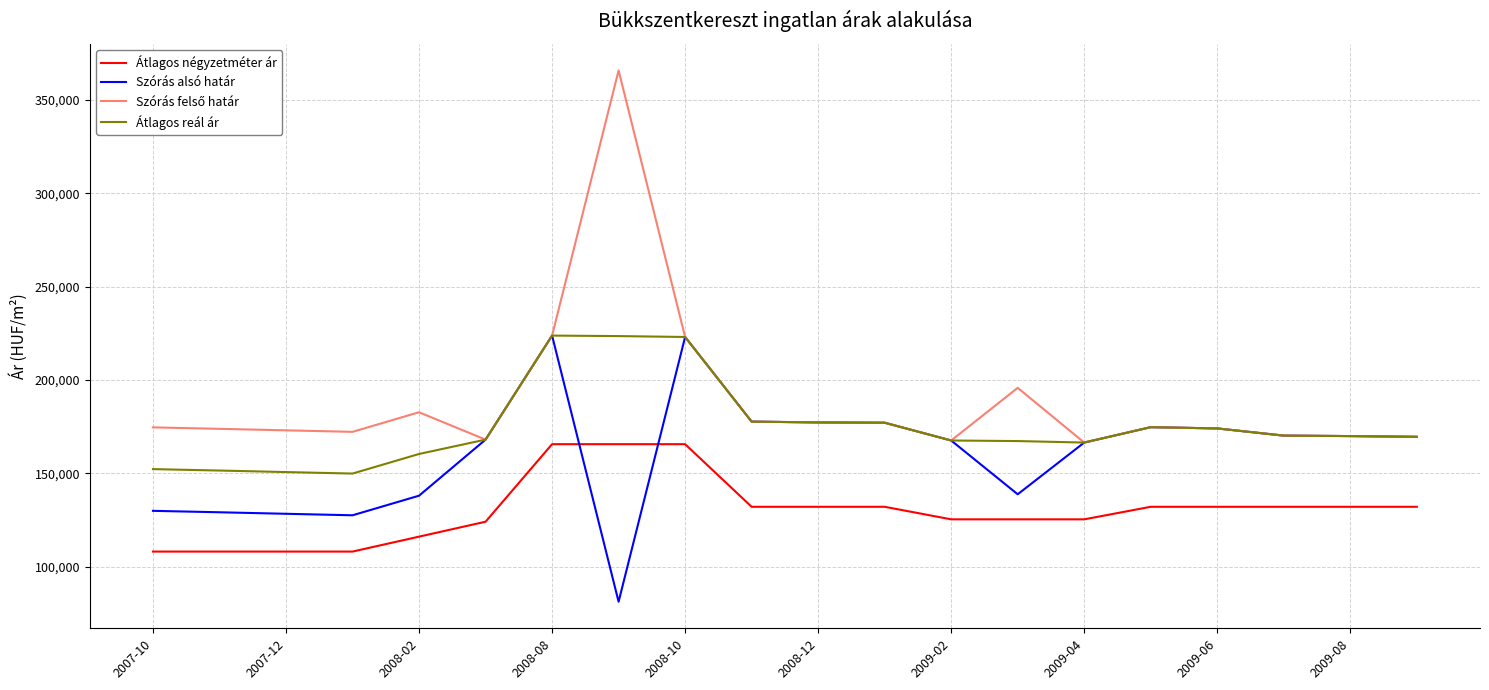

True or false: Átlagos reál ár and Átlagos négyzetméter ár cross at least once.

False